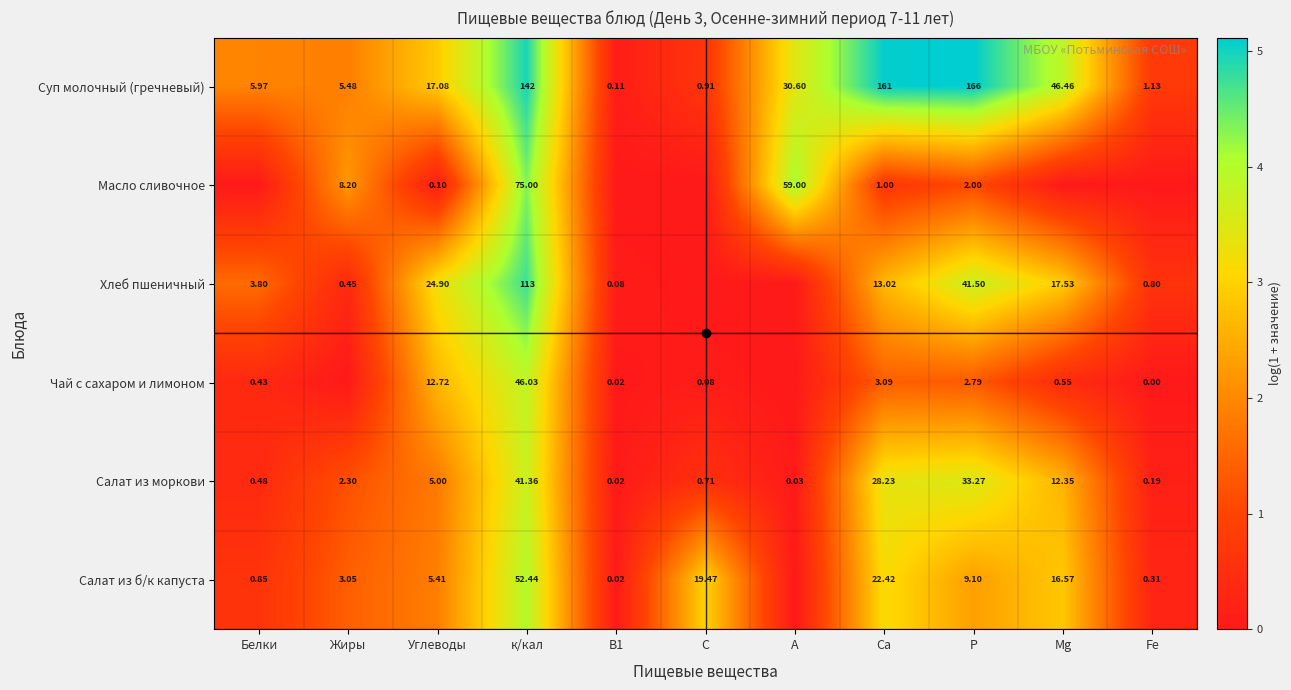

What is the maximum value shown in the chart?

5.1